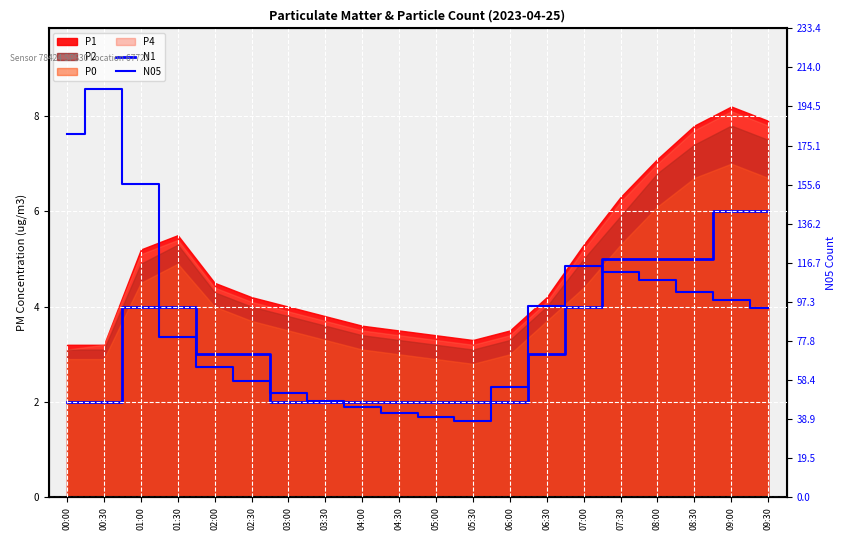

What is the smallest value displayed?

2